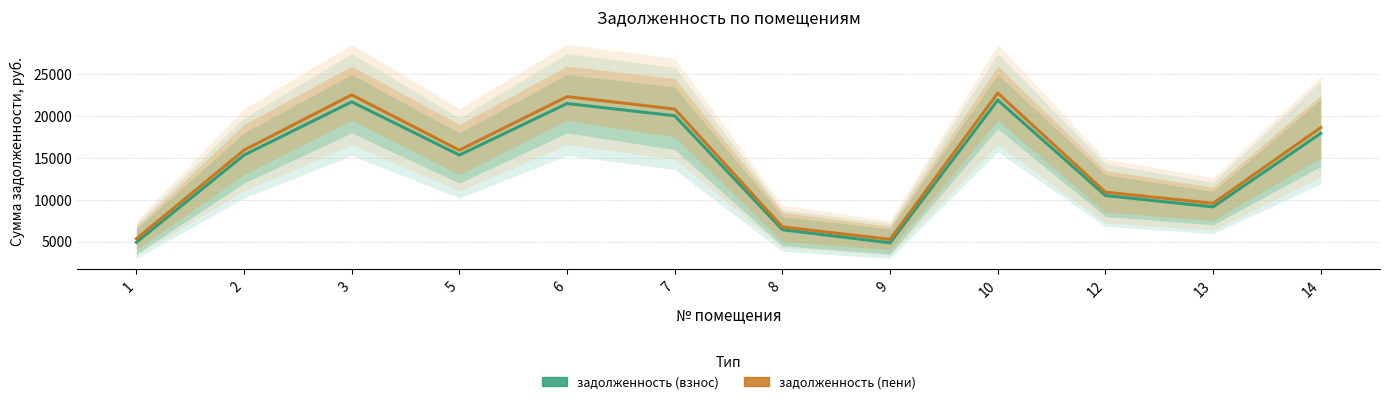

At 9, list the series in order from largest to smallest.

задолженность (пени), задолженность (взнос)